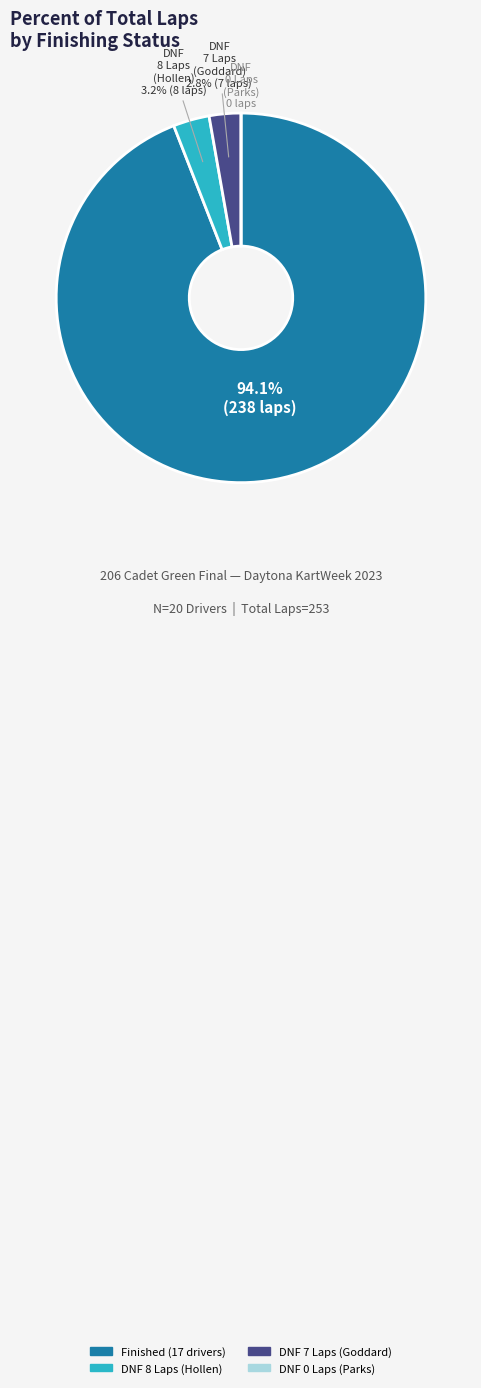

Is there any slice that represents more than half of the pie?

Yes